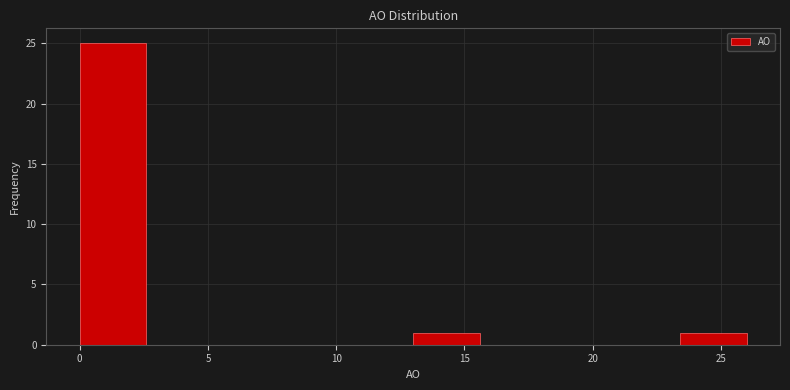

Reading left to right, list every bar in this chart as the range it spans on the x-axis followed by its height. Neither the bar edges nor the heights are printed on the chart, so give them approximately, as read against the axes.

0.0 to 2.6: 25
2.6 to 5.2: 0
5.2 to 7.8: 0
7.8 to 10.4: 0
10.4 to 13.0: 0
13.0 to 15.6: 1
15.6 to 18.2: 0
18.2 to 20.8: 0
20.8 to 23.4: 0
23.4 to 26.0: 1